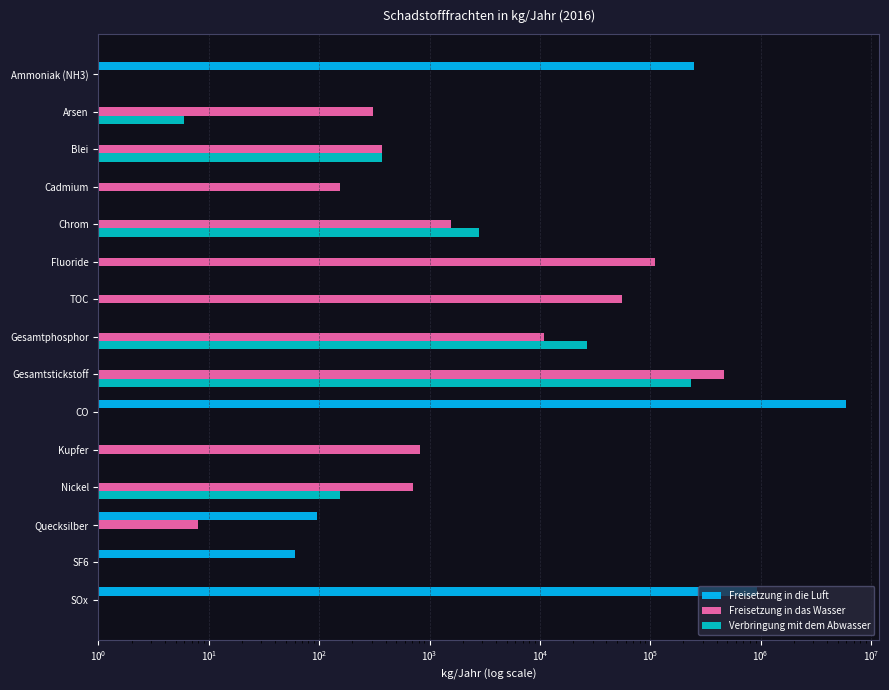

The value of Freisetzung in das Wasser at Nickel is 715. True or false?

True